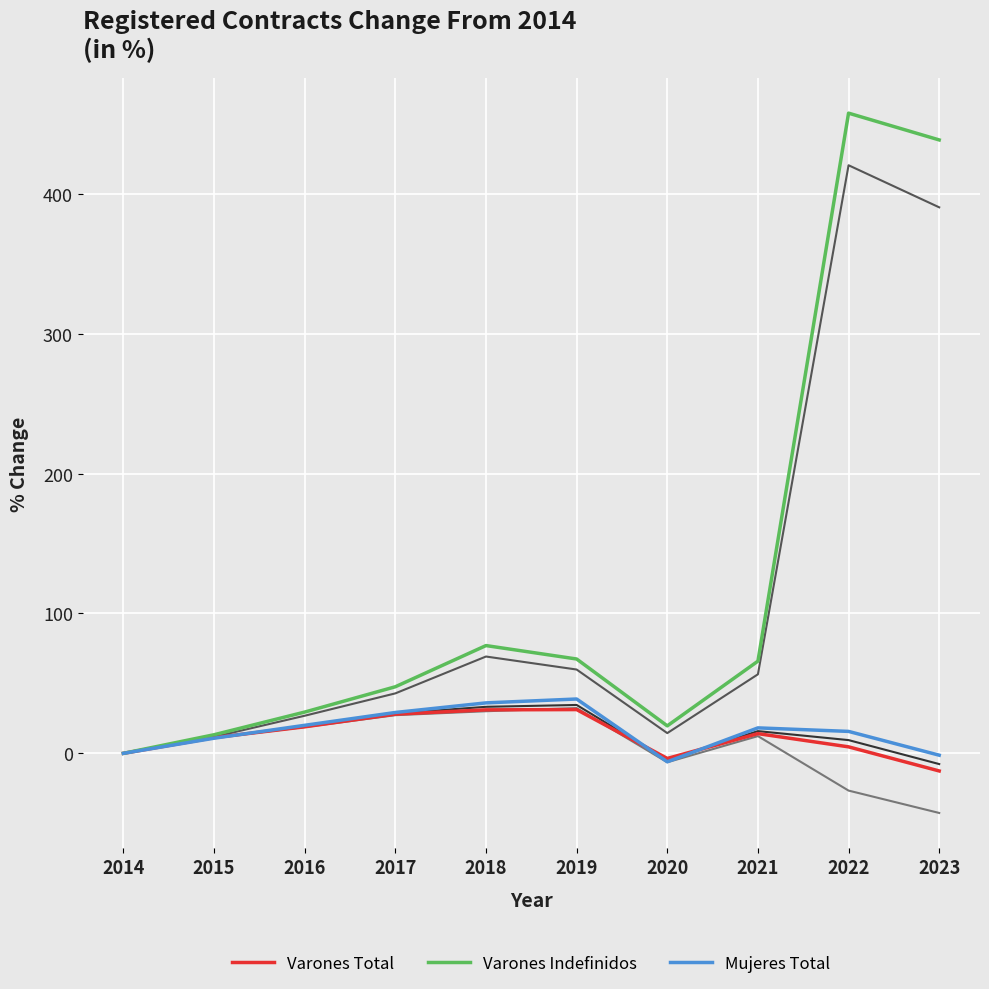

Which category has the lowest value across all series?

2023